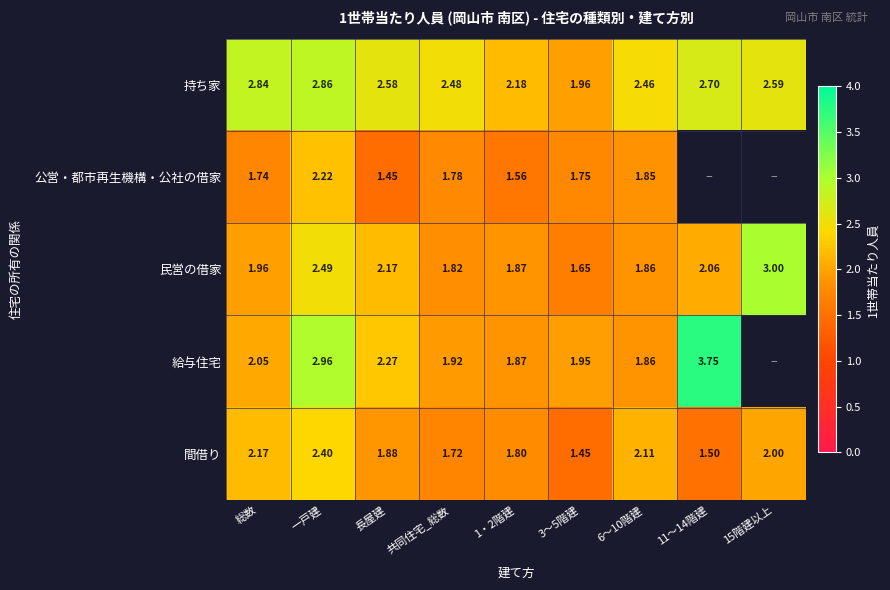

Which series changed the most between 一戸建 and 共同住宅_総数?

給与住宅